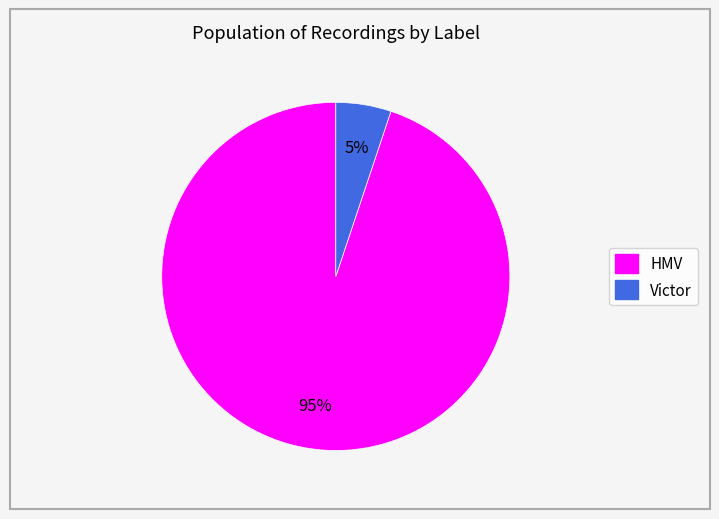

To the nearest percent, what is the difference between the largest and smallest slice percentages?

90%